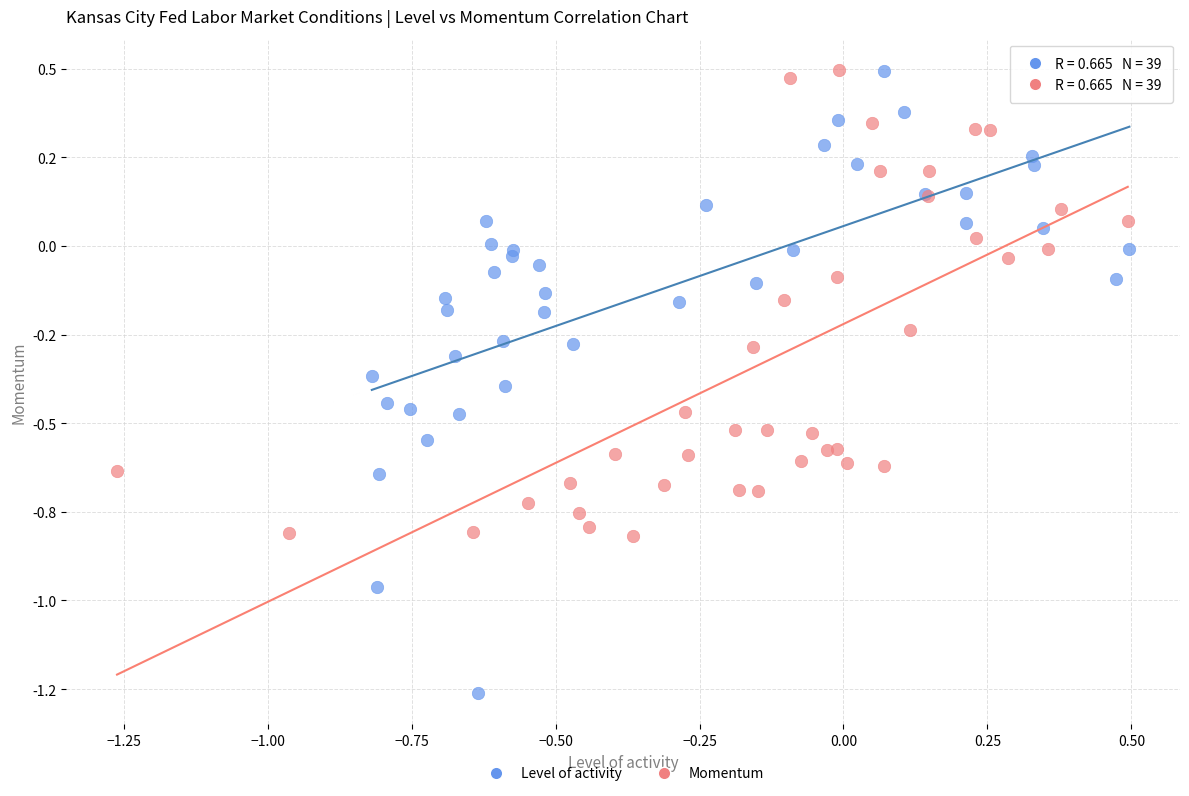

What are all the series names shown in the legend?

Level of activity, Momentum